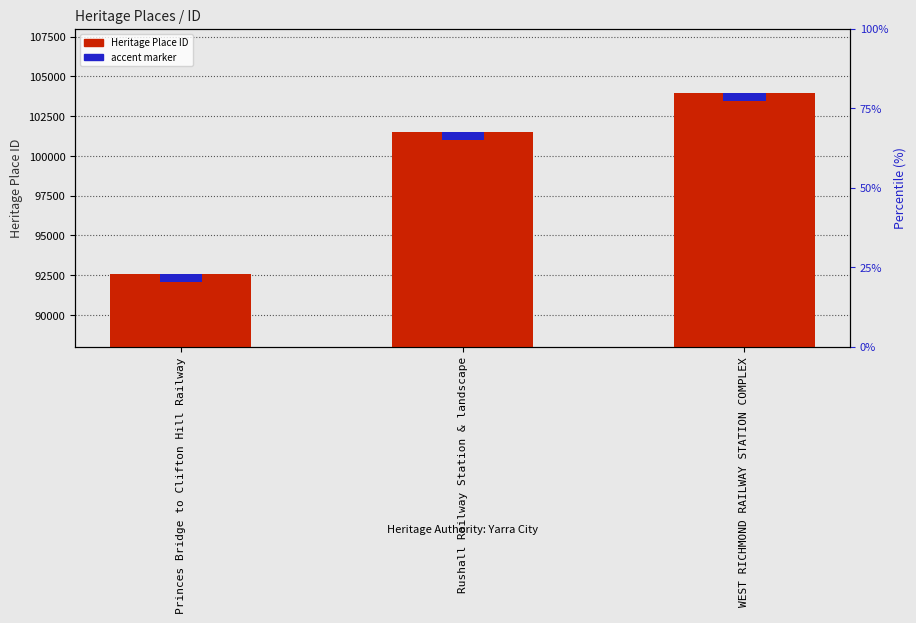

The Heritage Place ID series shows 52170 at Rushall Railway Station & landscape. True or false?

False